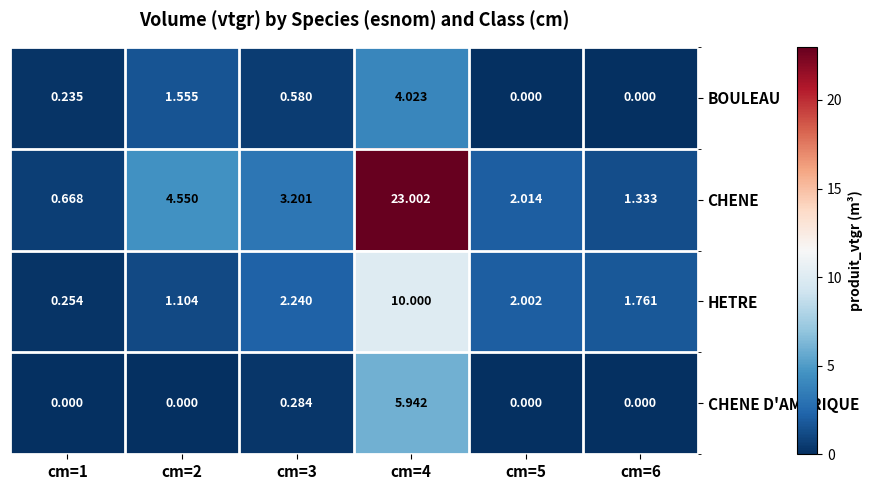

Which series has the largest total across all categories?

CHENE